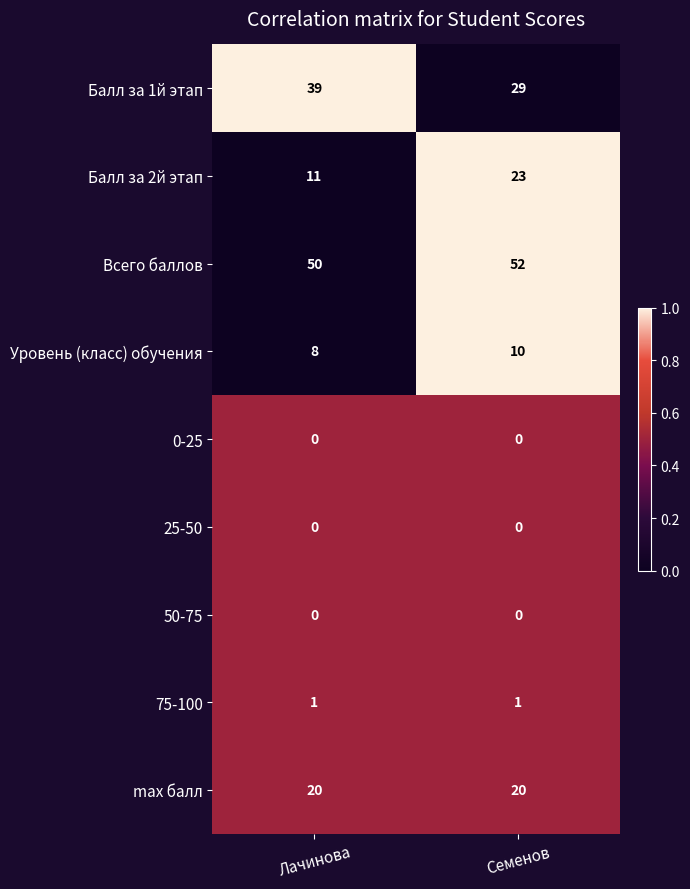

True or false: Уровень (класс) обучения has a value of 10 at Семенов.

True